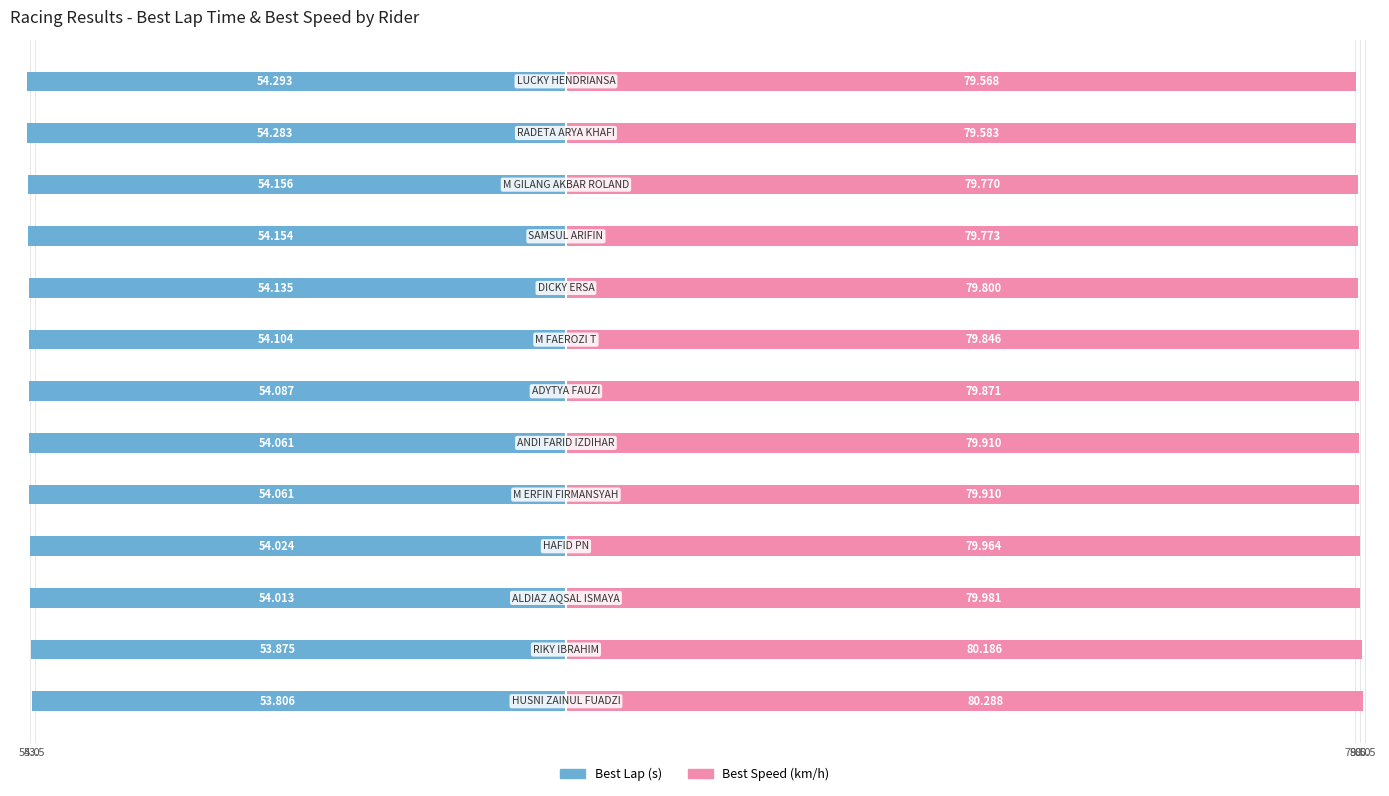

Is it true that Best Speed equals 79.9 at 5?

True